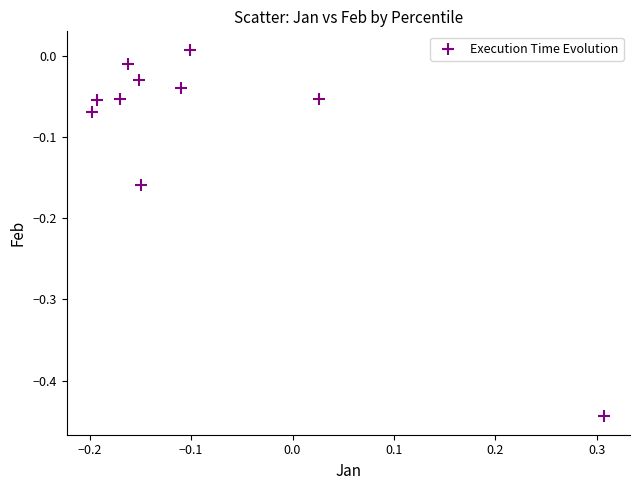

How many data points are displayed?

10